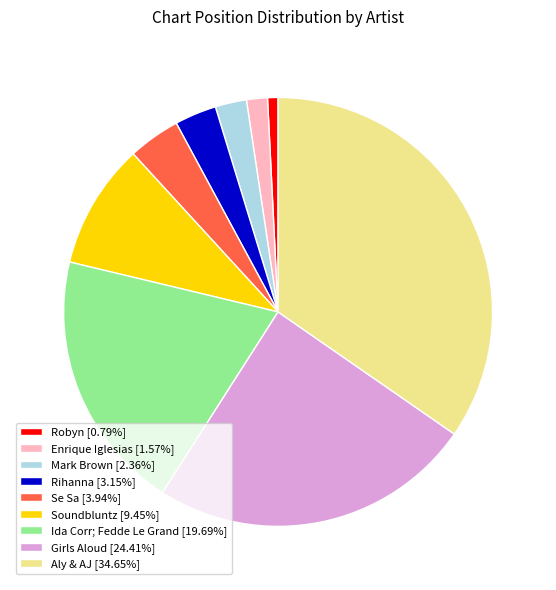

Rank the categories by value from lowest to highest.

Robyn, Enrique Iglesias, Mark Brown, Rihanna, Se Sa, Soundbluntz, Ida Corr; Fedde Le Grand, Girls Aloud, Aly & AJ